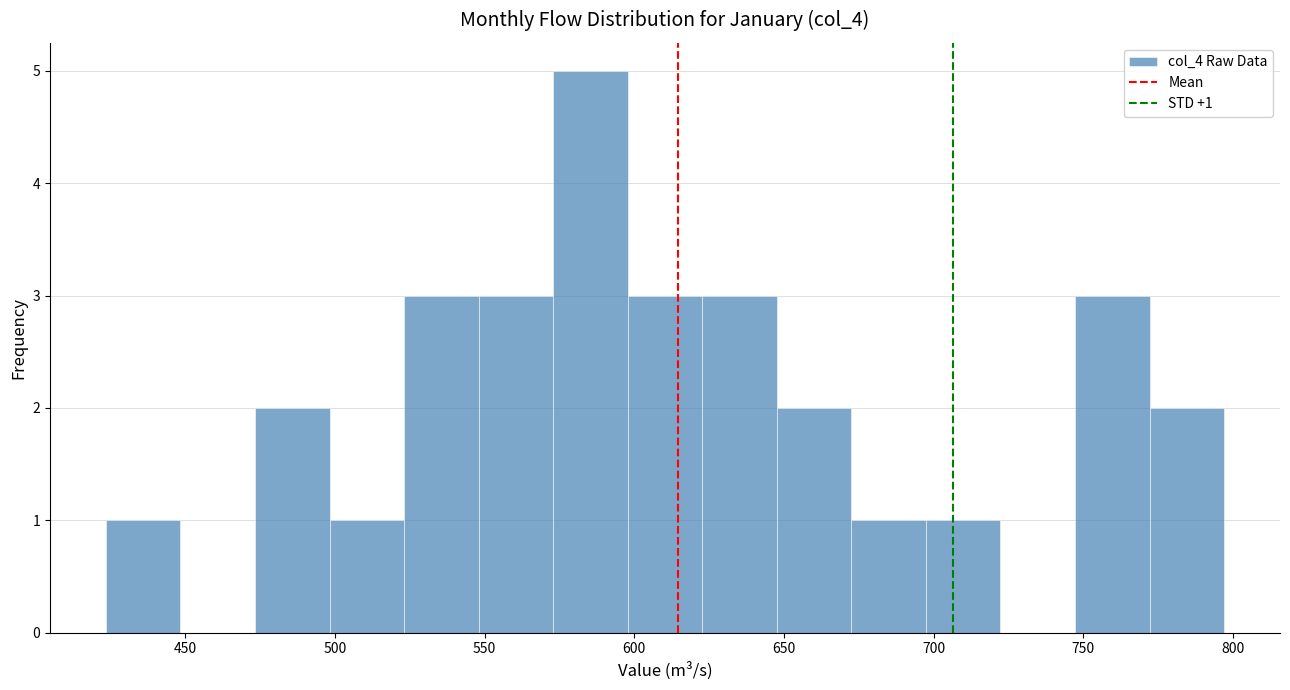

Which range on the x-axis has the tallest bar?

575 to 600